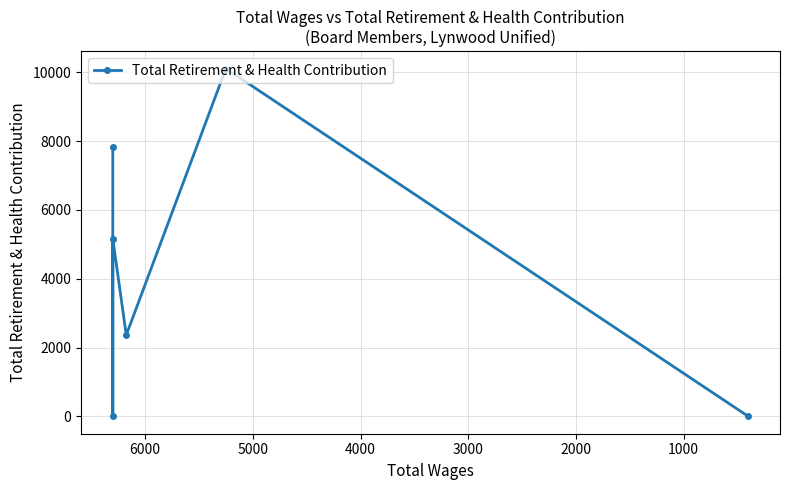

Does the chart display data point markers on the line(s)?

Yes